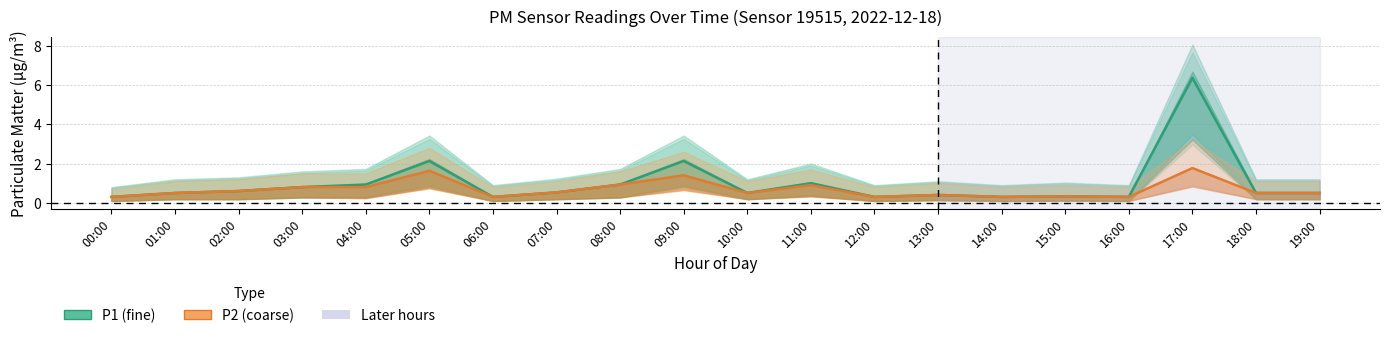

True or false: P2 and P1 intersect in this chart.

False